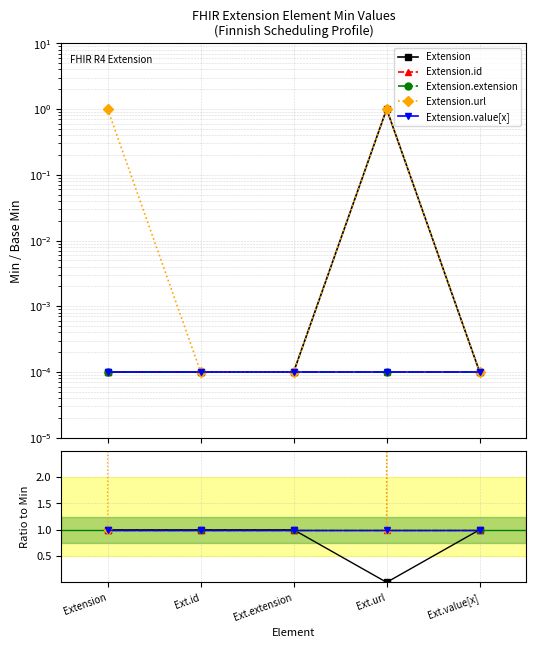

Is this an area chart (filled region under the line)?

No